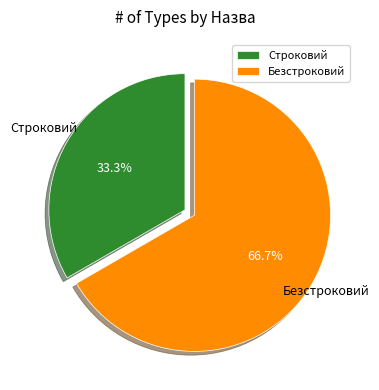

What is the majority slice?

Безстроковий